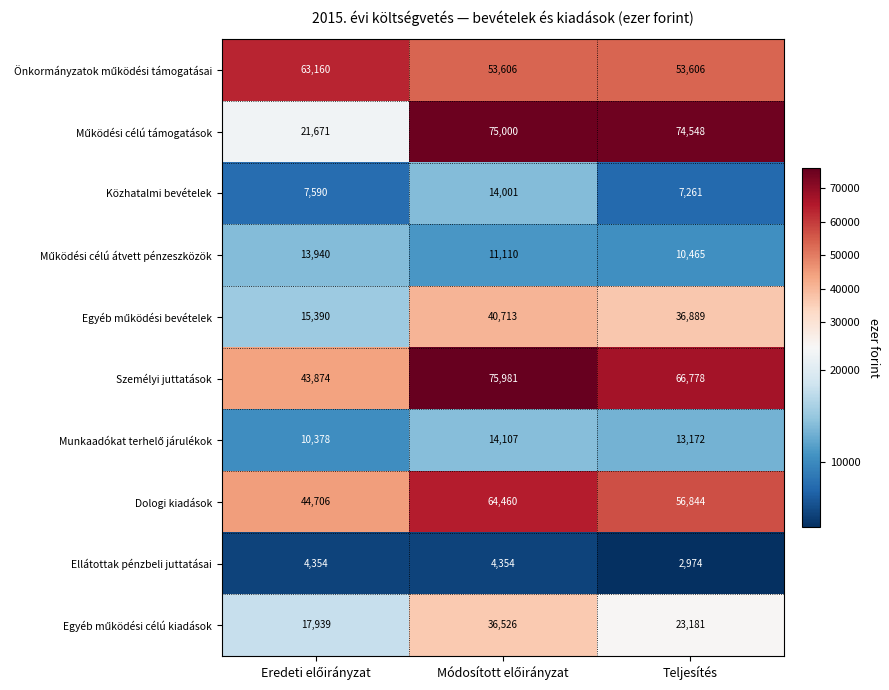

How many data points in Ellátottak pénzbeli juttatásai are less than 4354?

1